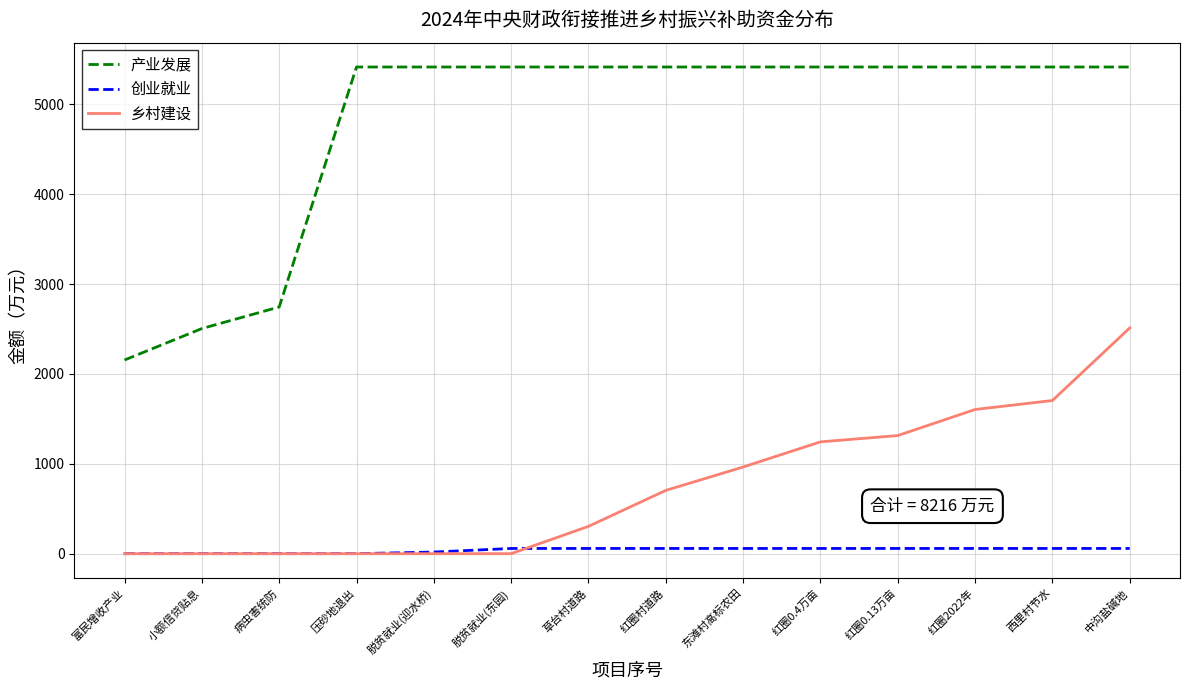

How many lines are shown in the chart?

3